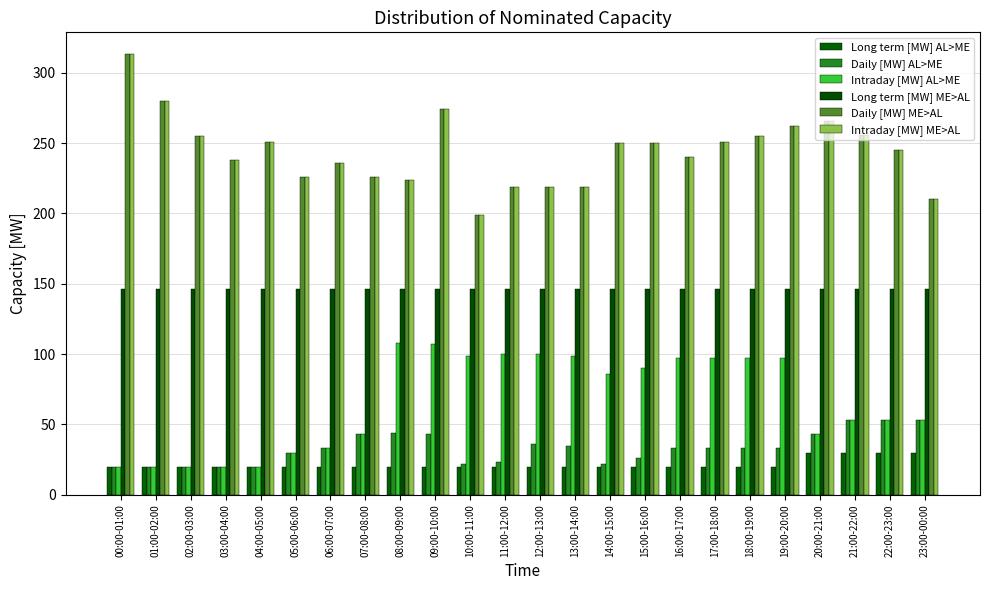

What is the label of the 24th bar from the left?

23:00-00:00